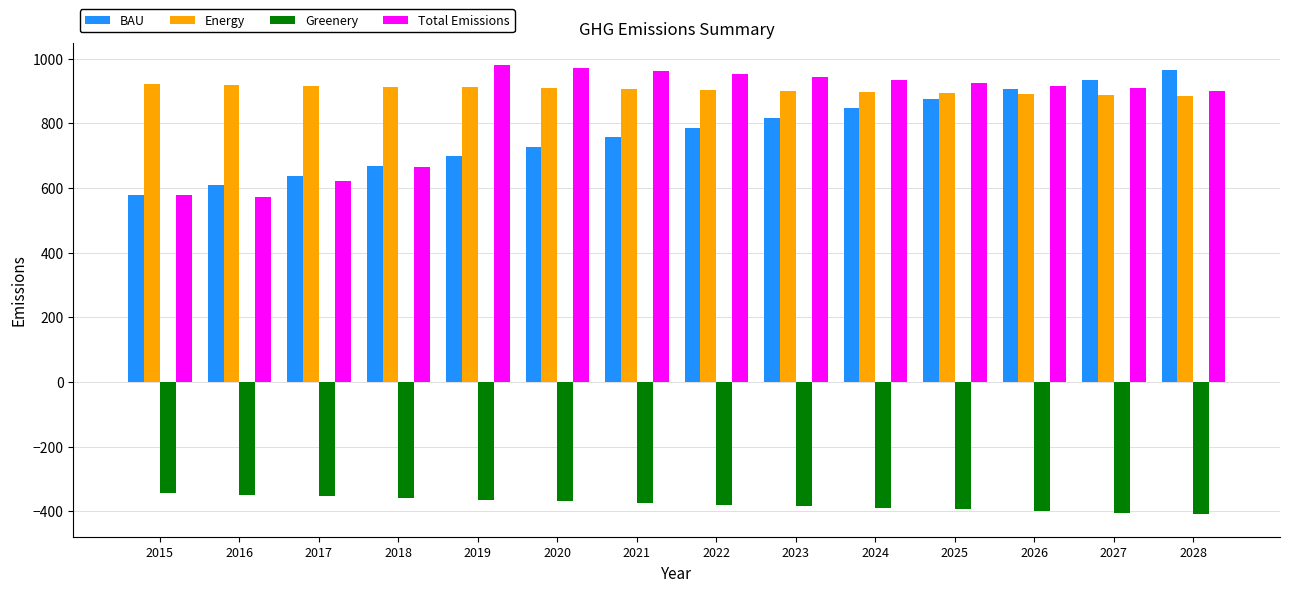

What is the spread (max minus min) of values at 2027?

1339.3